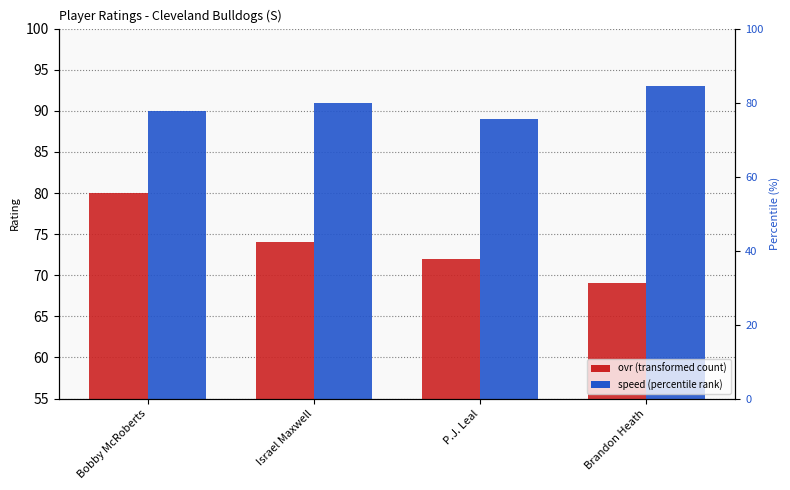

List the series in order of their peak value, highest first.

speed, ovr